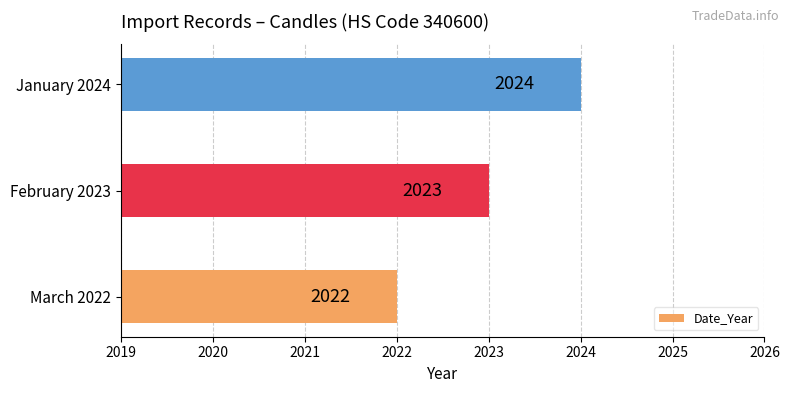

What is the difference between the second highest and minimum values?

1